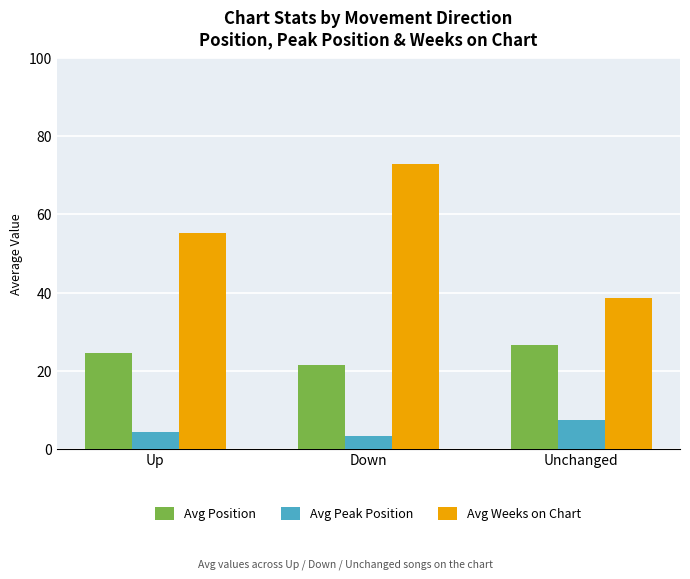

Is the value of Avg Weeks on Chart at Unchanged greater than the value of Avg Peak Position at Up?

Yes